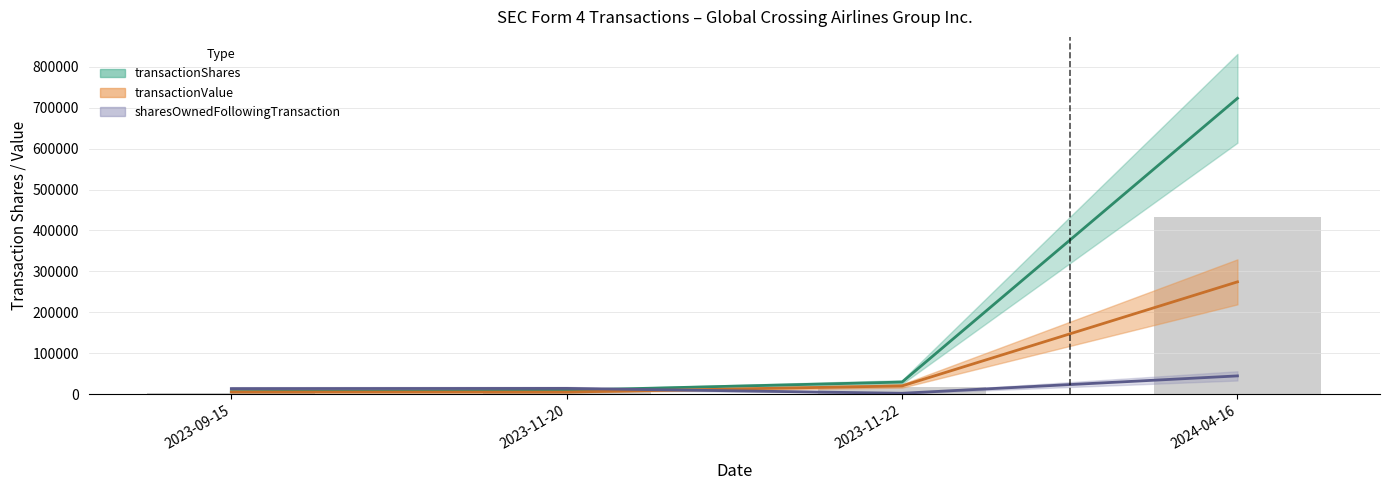

What is the value of the sharesOwnedFollowingTransaction bar at the 2nd from the left?

14539.5